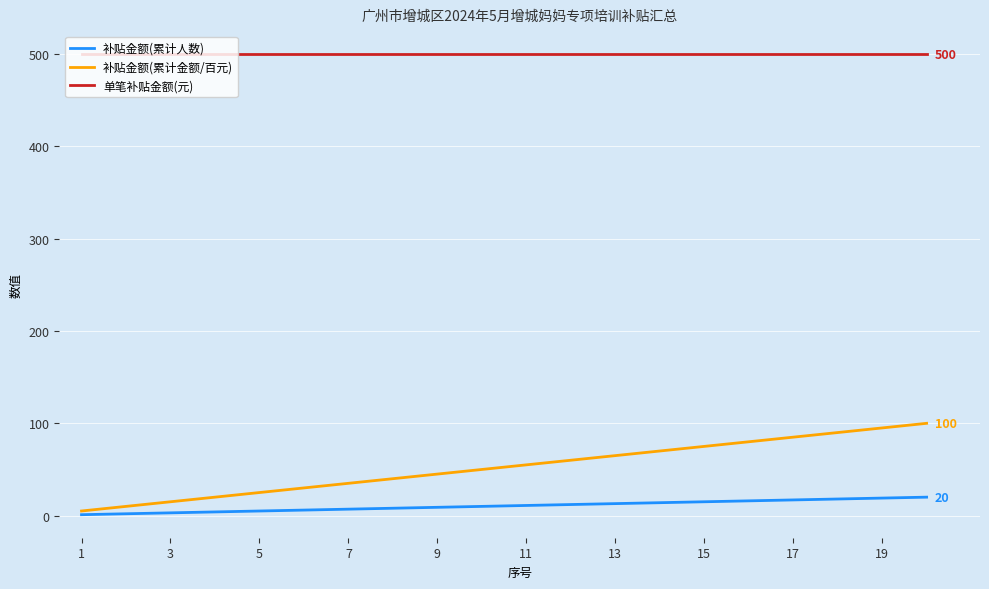

What is the maximum value for 补贴金额(累计金额/百元)?

100